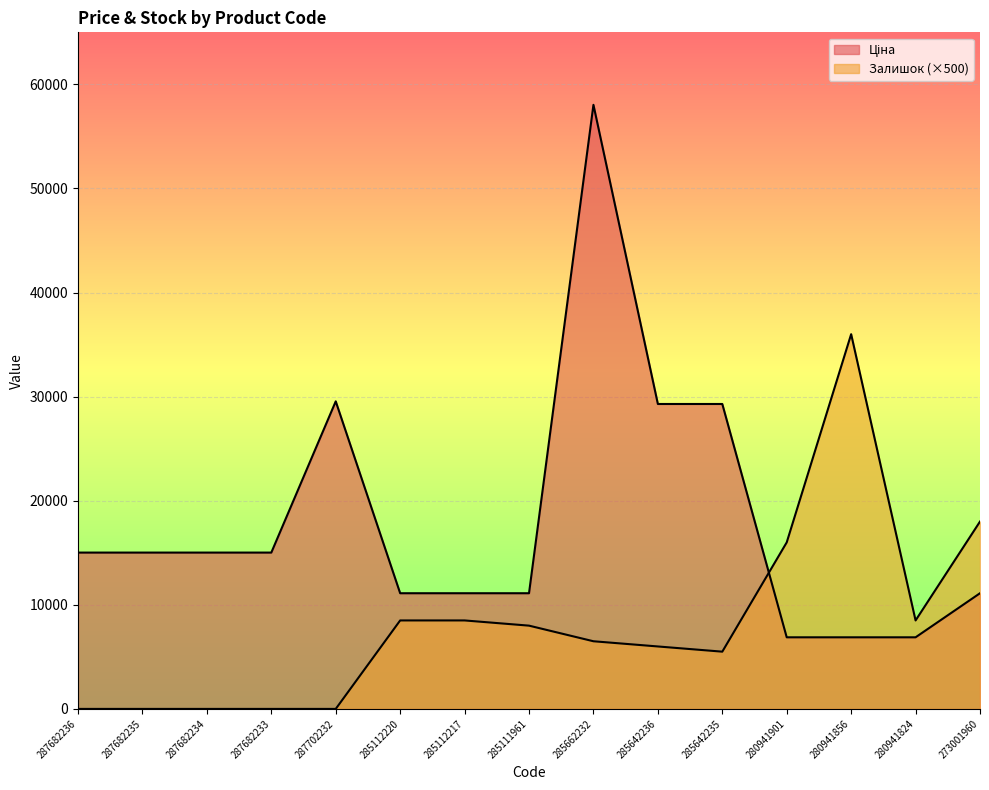

What is the average value of the Ціна series?

18089.7